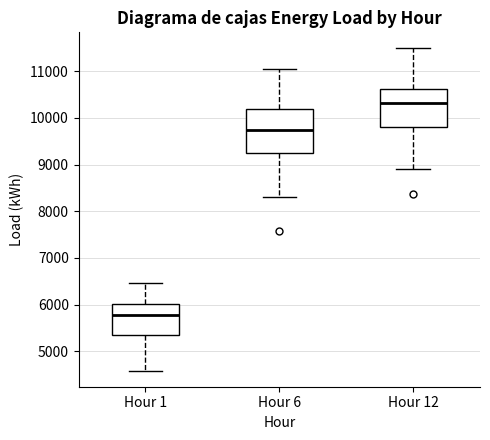

Reading left to right, read every box against the y-axis: the position of its median line, the range the box covers, and the ends of its whiskers. The values are not printed on the chart, so give them approximately, as read against the axis.

Hour 1: median 5800, box 5400 to 6000, whiskers 4600 to 6500
Hour 6: median 9700, box 9200 to 10200, whiskers 8300 to 11100
Hour 12: median 10300, box 9800 to 10600, whiskers 8900 to 11500